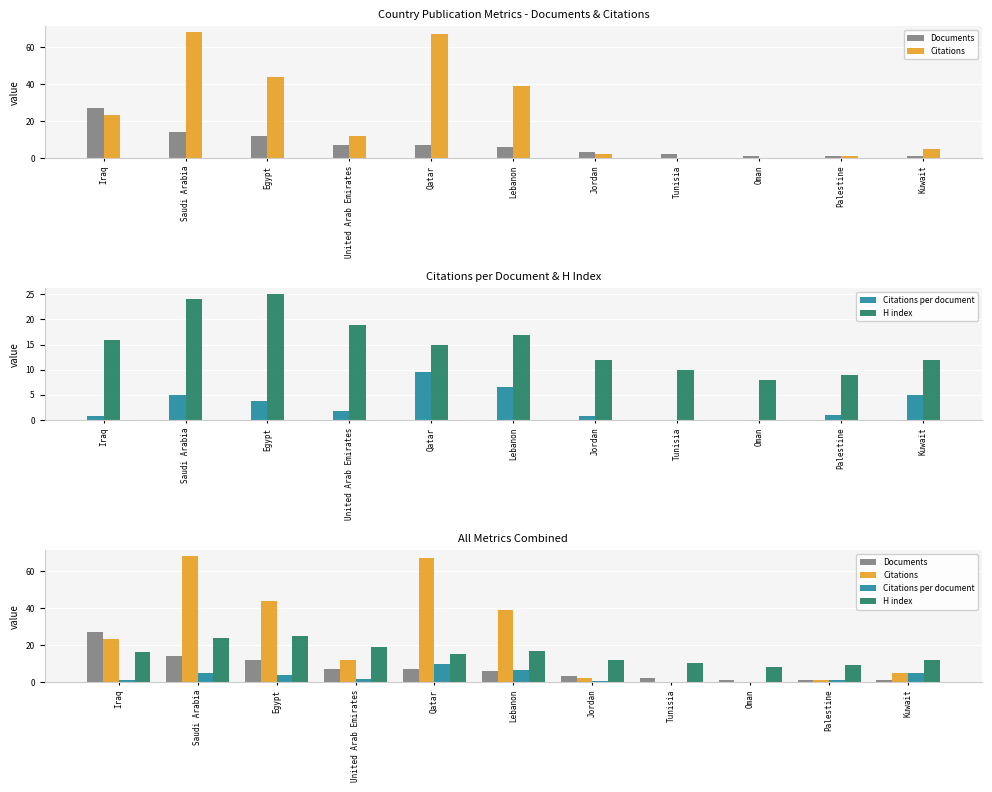

Which category has the lowest value in the H index series?

Oman